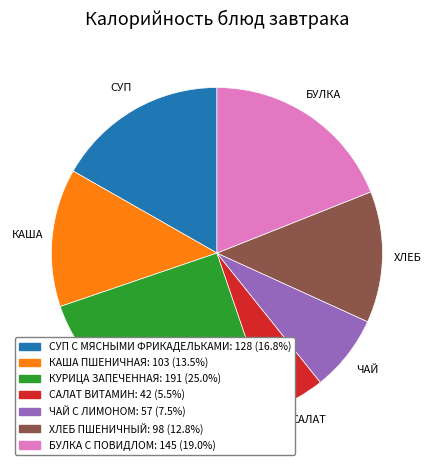

Is САЛАТ ВИТАМИН the majority of the pie?

No